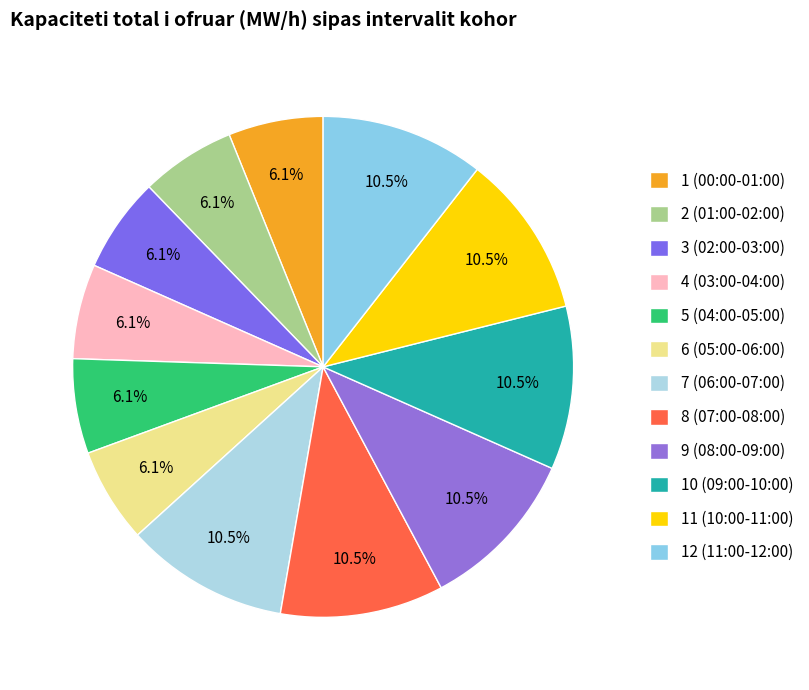

Count the number of slices in the pie.

12